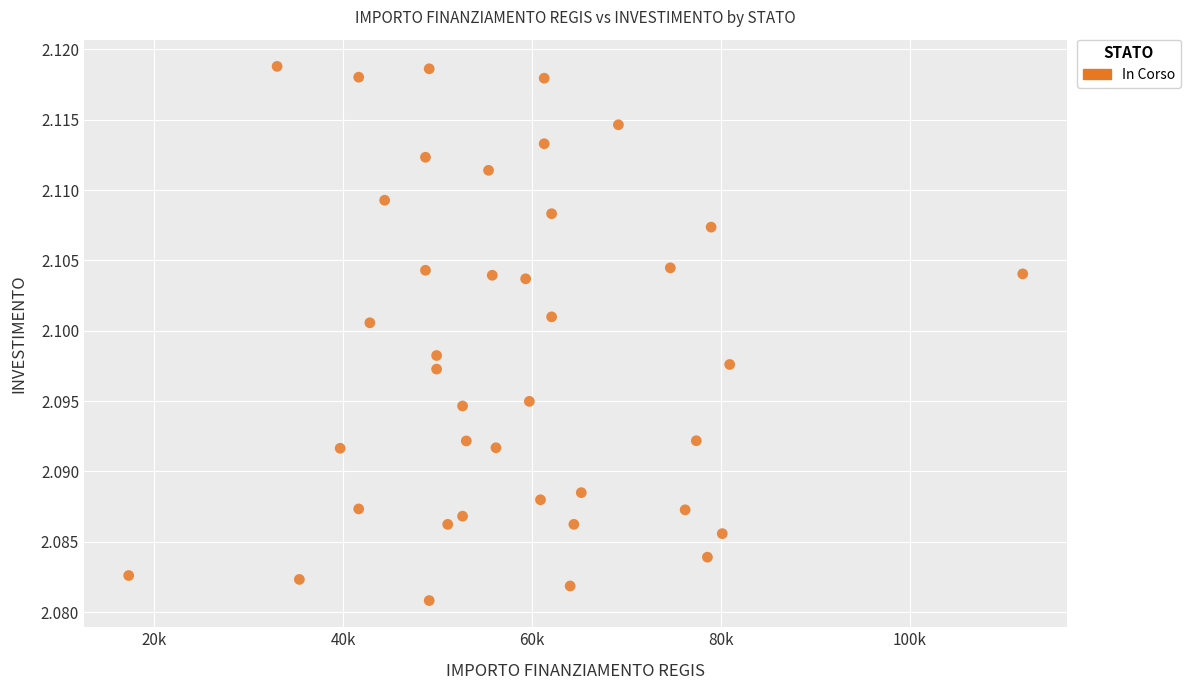

What is the range of X values (max minus min)?

94665.7